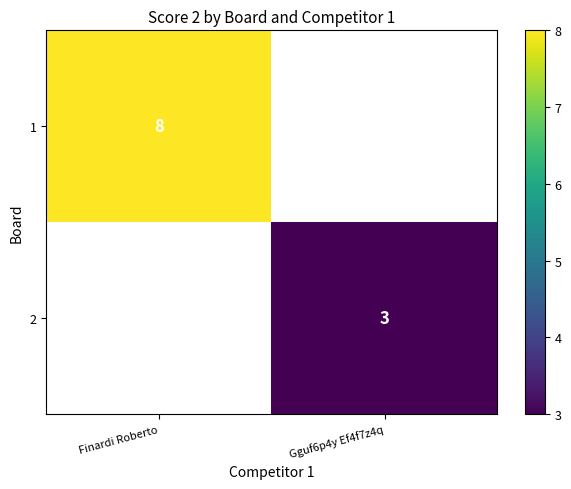

Is the value of 1 at Finardi Roberto greater than the value of 2 at Gguf6p4y Ef4f7z4q?

Yes